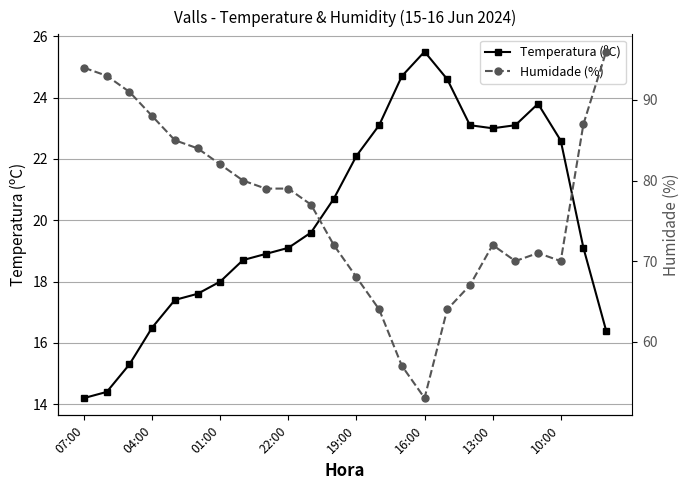

What is the average value of the Temperatura (ºC) series?

20.1